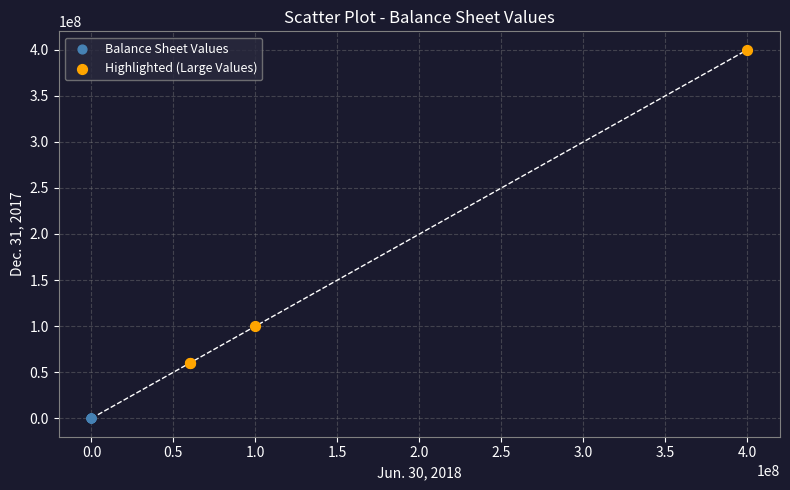

Which series reaches the minimum Y coordinate?

Balance Sheet Values